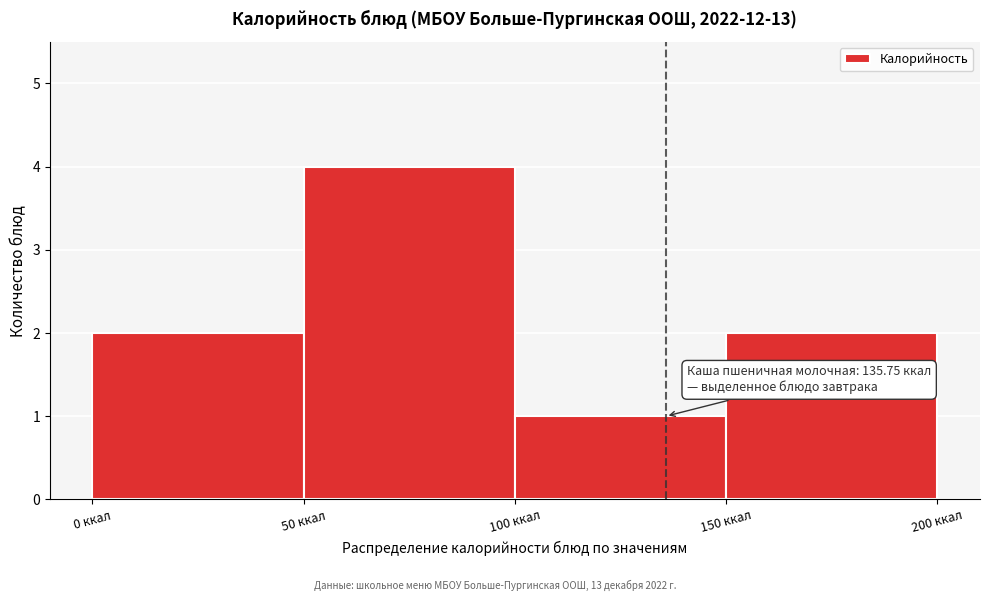

Over which range of the x-axis is the bar tallest?

50 to 100